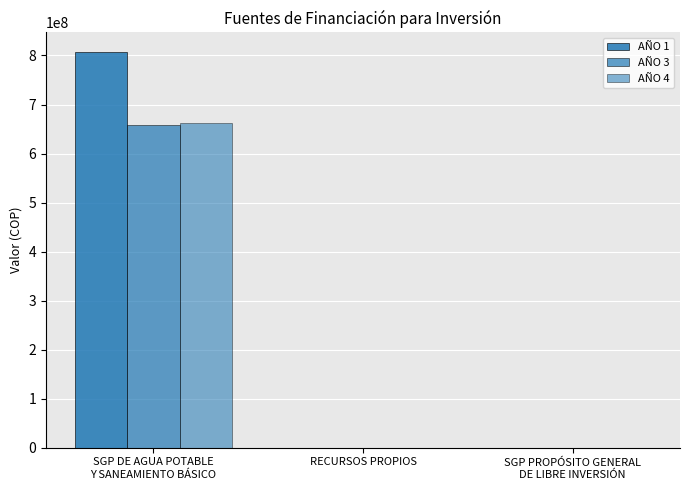

How many series are shown in this chart?

3